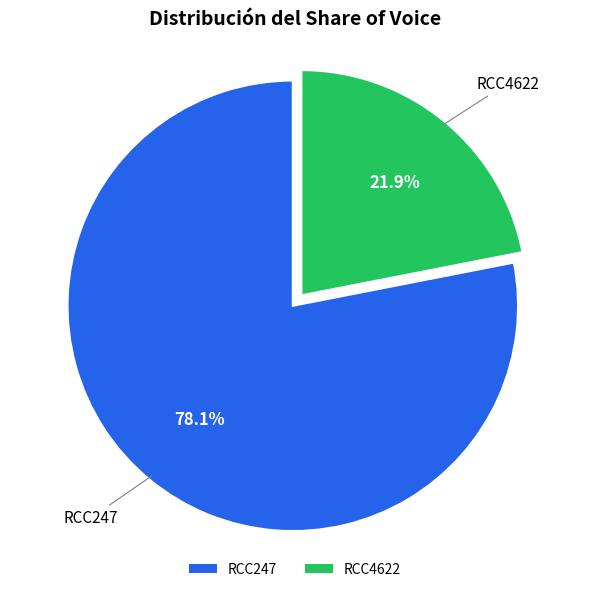

Is it true that RCC247 is 65% of the pie?

False